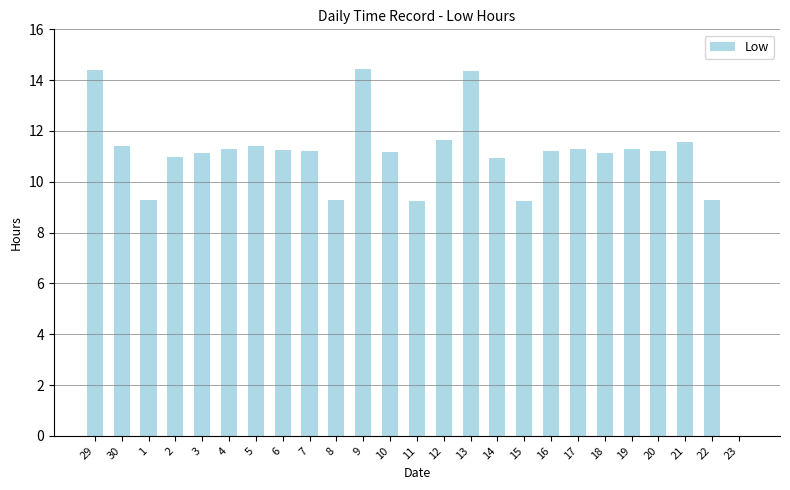

What is the sum of all values?

269.6